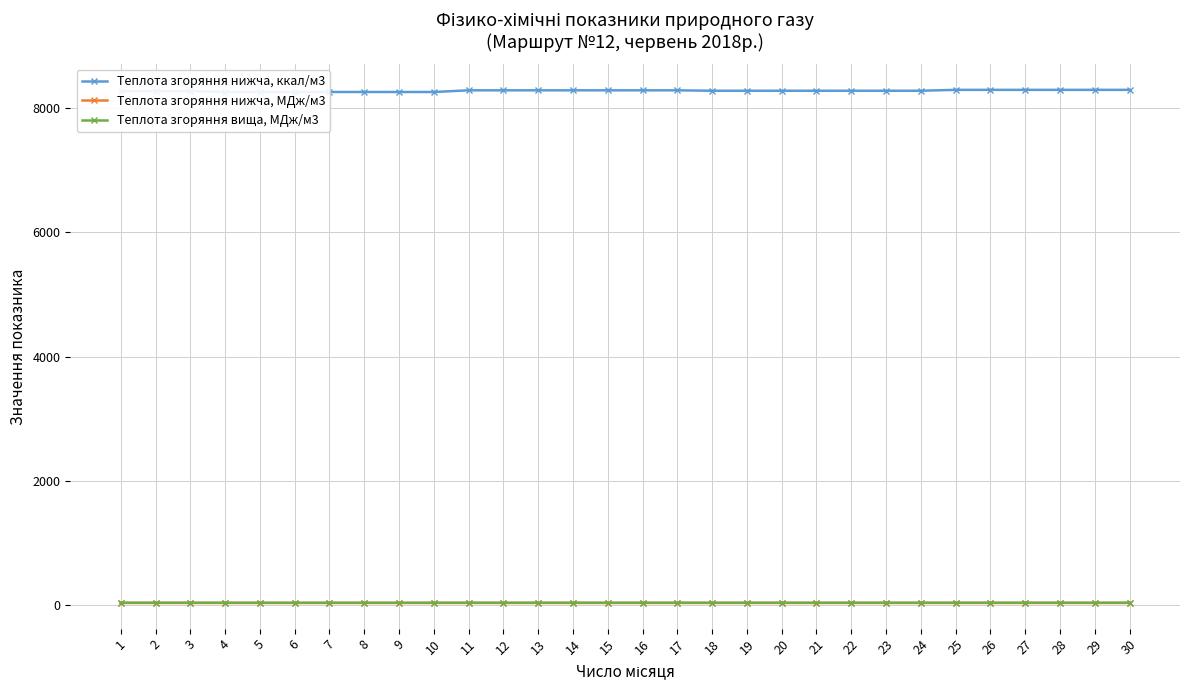

True or false: Теплота згоряння вища, МДж/м3 and Теплота згоряння нижча, ккал/м3 cross at least once.

False